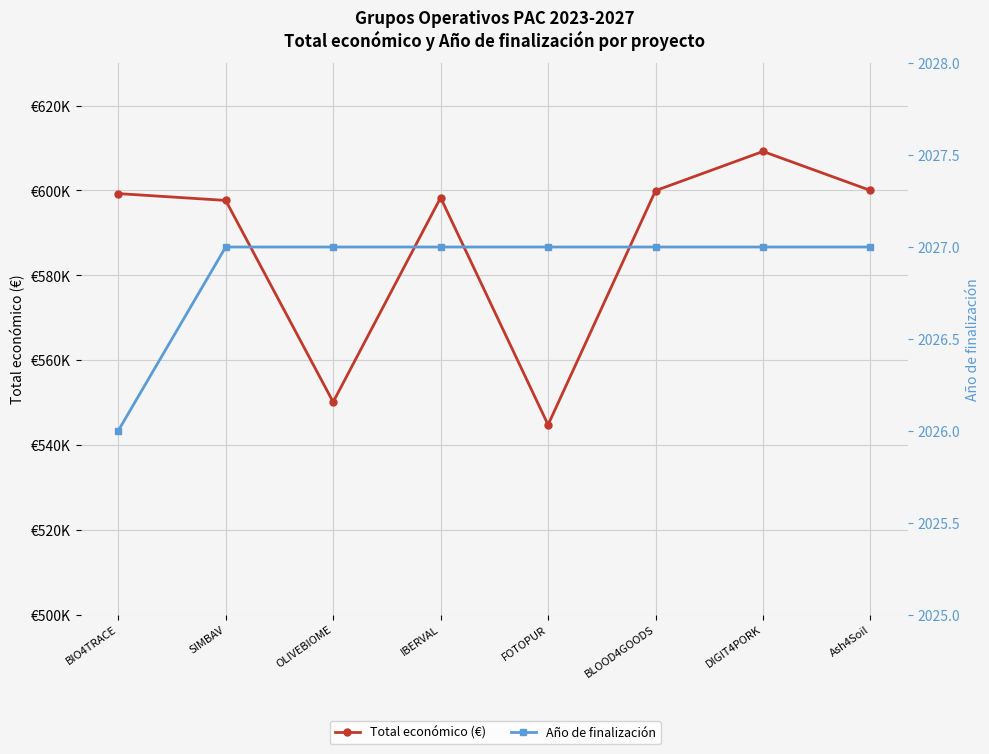

True or false: Total económico (€) has a value of 394132 at IBERVAL.

False